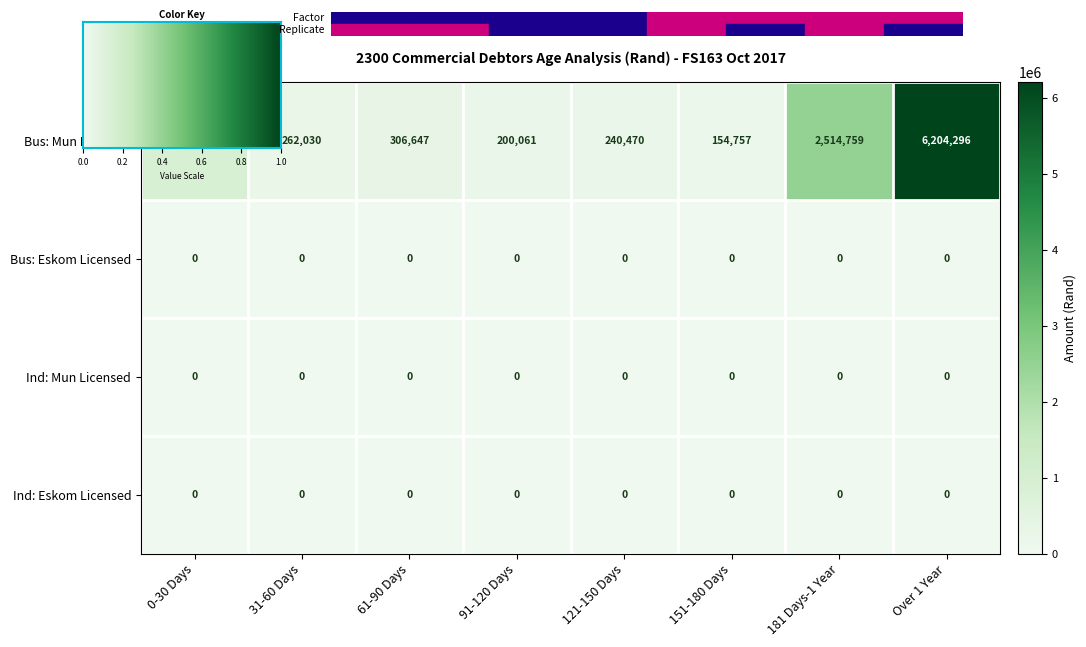

What is the maximum value shown in the chart?

6204296